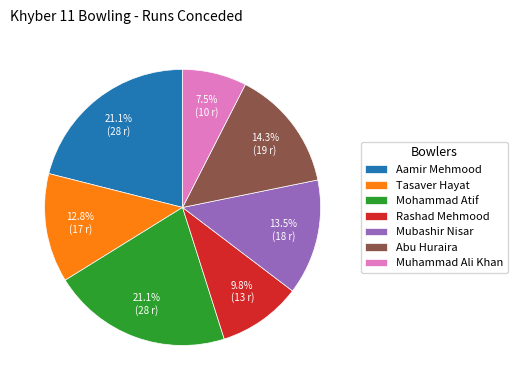

Does any single category account for the majority?

No